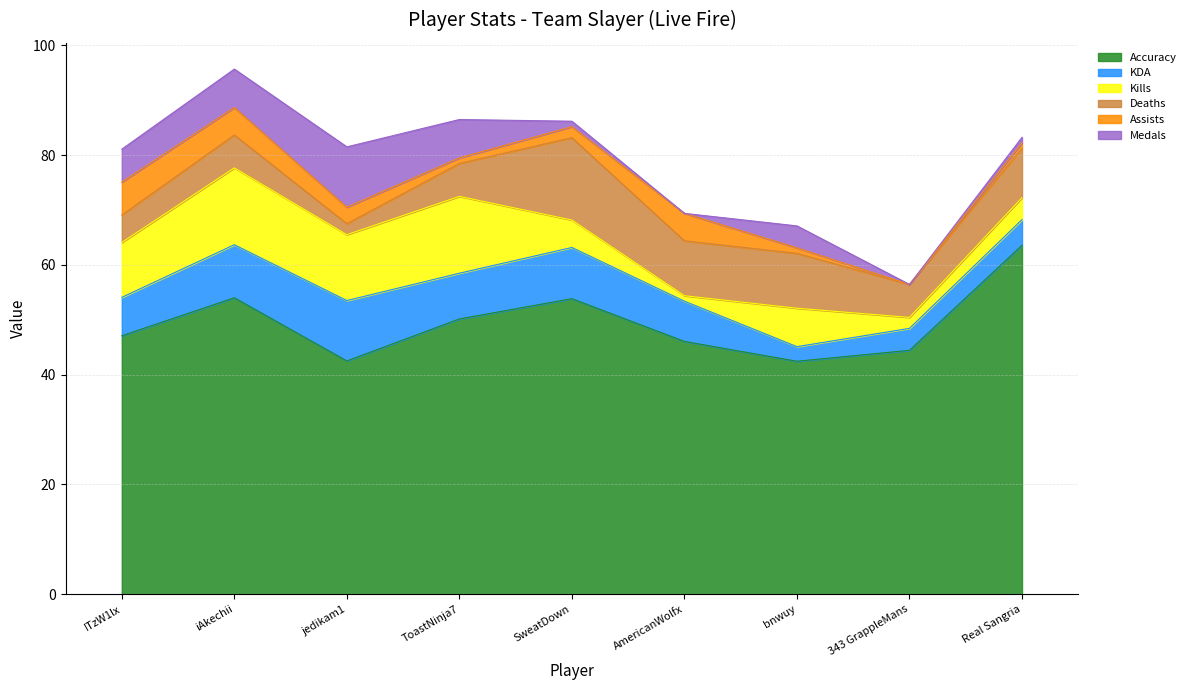

Read the KDA value at iAkechii.

9.7